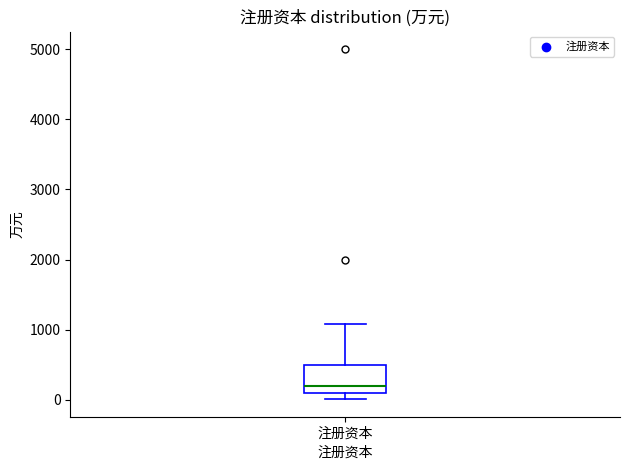

Read this box plot against the y-axis: the position of the median line, the range covered by the box, and the ends of both whiskers. The values are not printed on the chart, so give them approximately, as read against the axis.

median 200, box 100 to 500, whiskers 0 to 1100